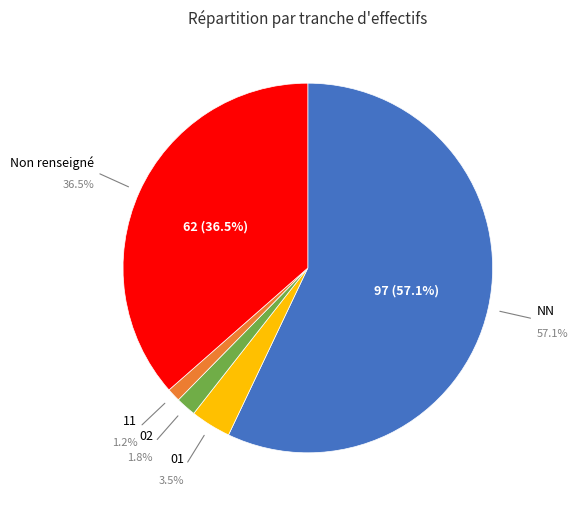

To the nearest percent, what is the combined percentage of 11 and NN?

58%